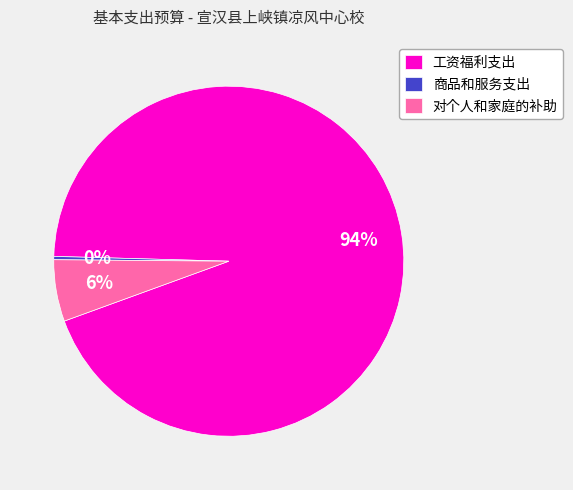

Is the sum of 对个人和家庭的补助 and 工资福利支出 greater than half?

Yes